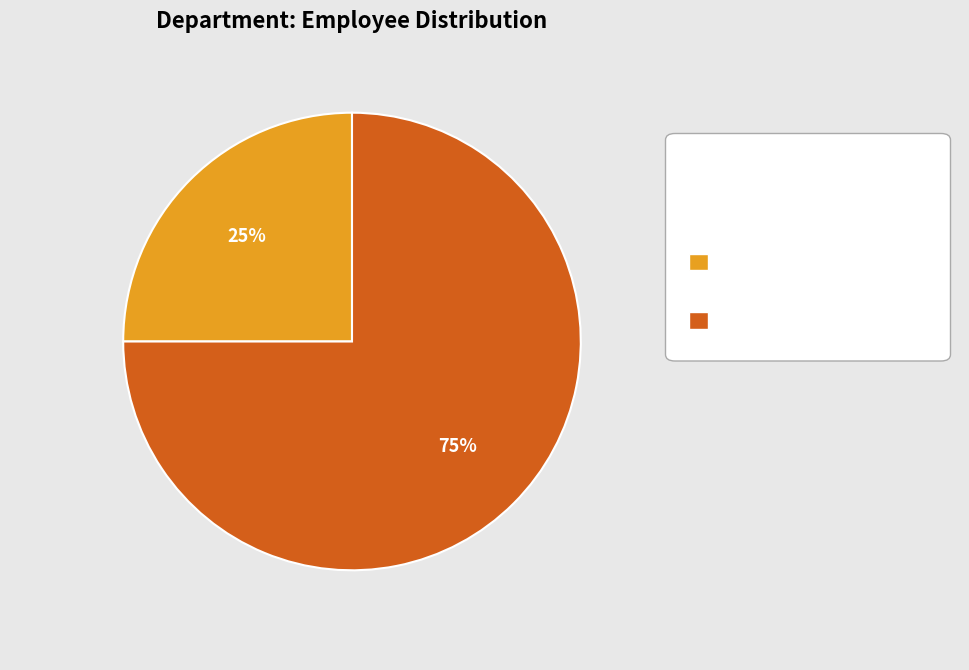

To the nearest percent, what is the average slice percentage?

50%